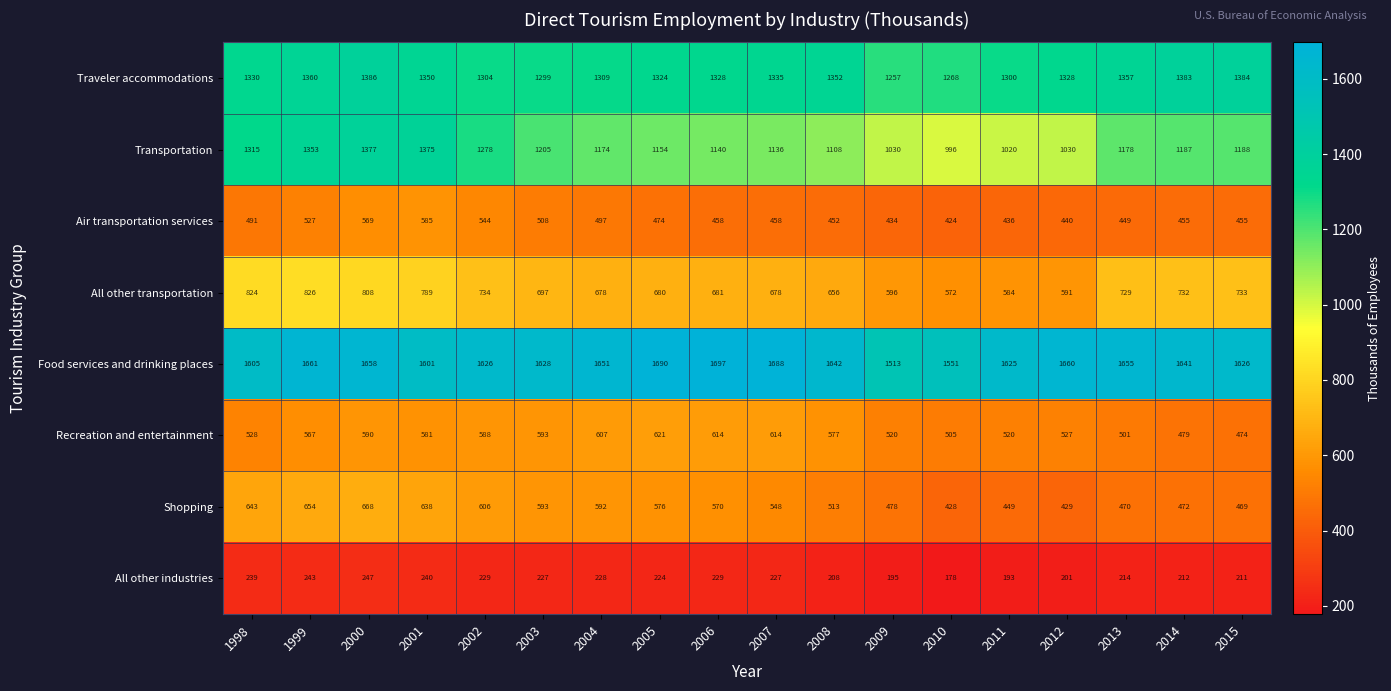

At which category is the sum across all series the highest?

2000